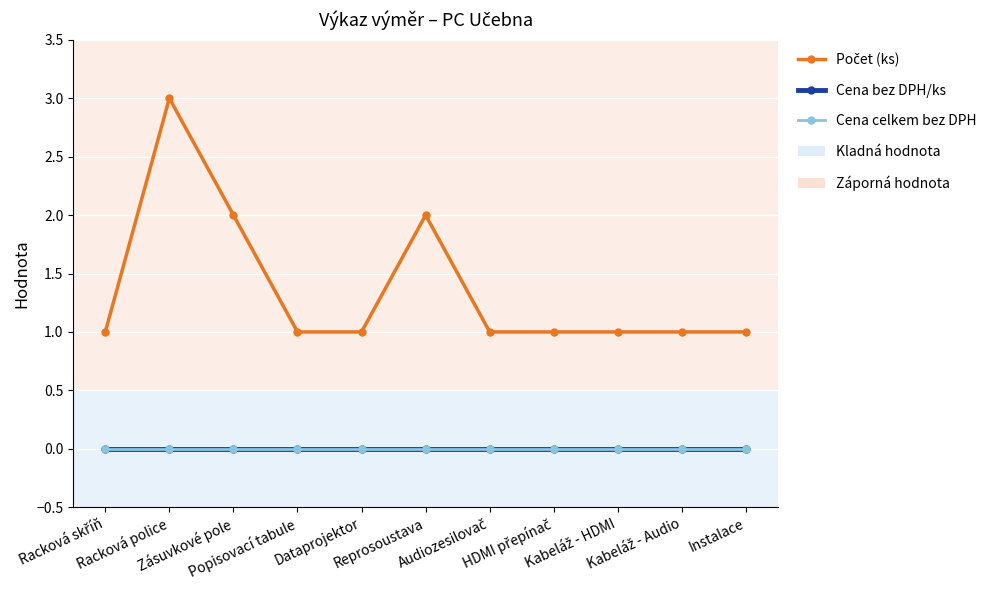

Reading left to right, extract all data points from this chart.

Počet (ks): 1	3	2	1	1	2	1	1	1	1	1
Cena bez DPH/ks: 0	0	0	0	0	0	0	0	0	0	0
Cena celkem bez DPH: 0	0	0	0	0	0	0	0	0	0	0